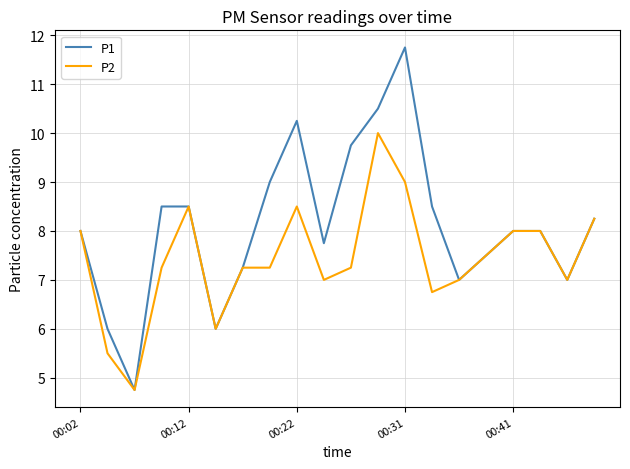

What is the maximum value shown in the chart?

11.8